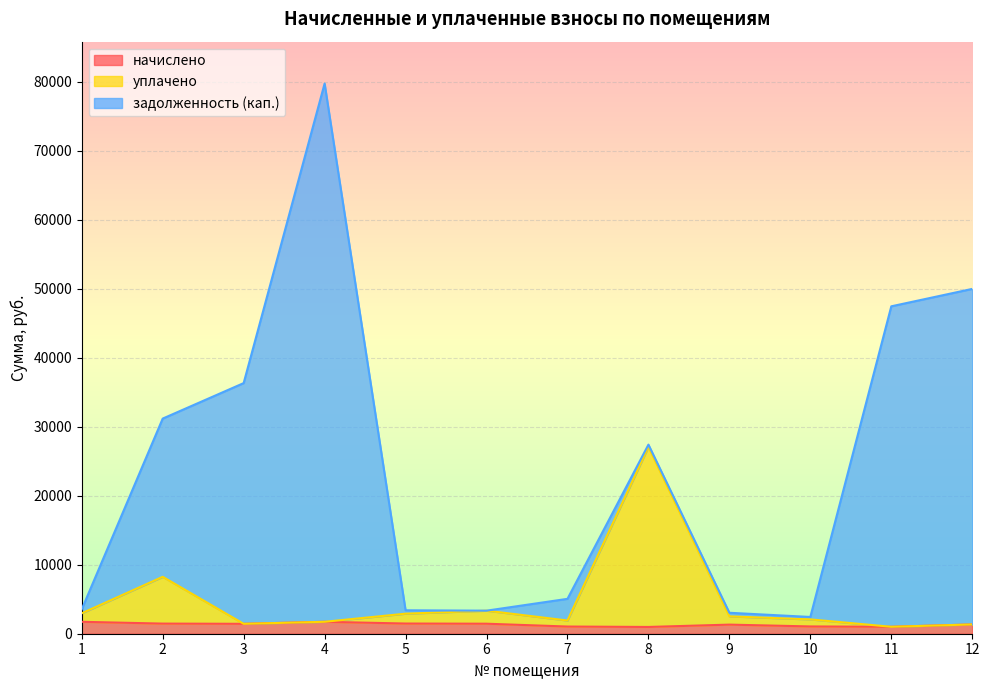

At which category is the sum across all series the highest?

4